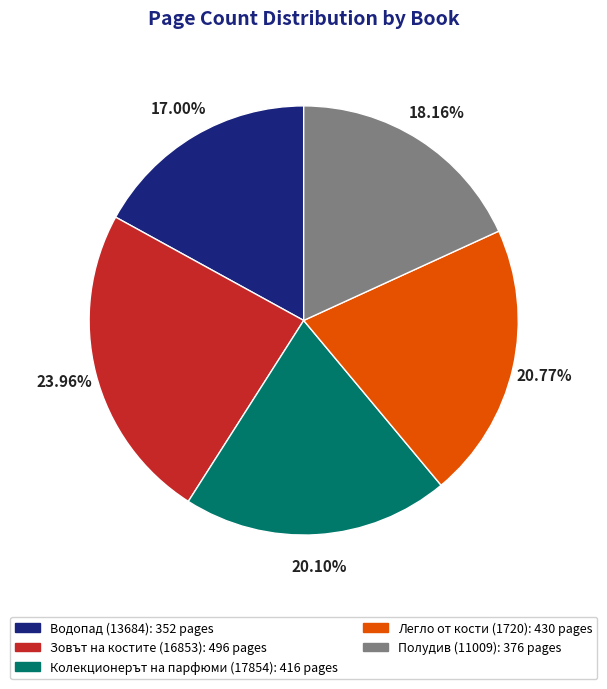

Which has a higher value, Легло от кости (1720) or Водопад (13684)?

Легло от кости (1720)